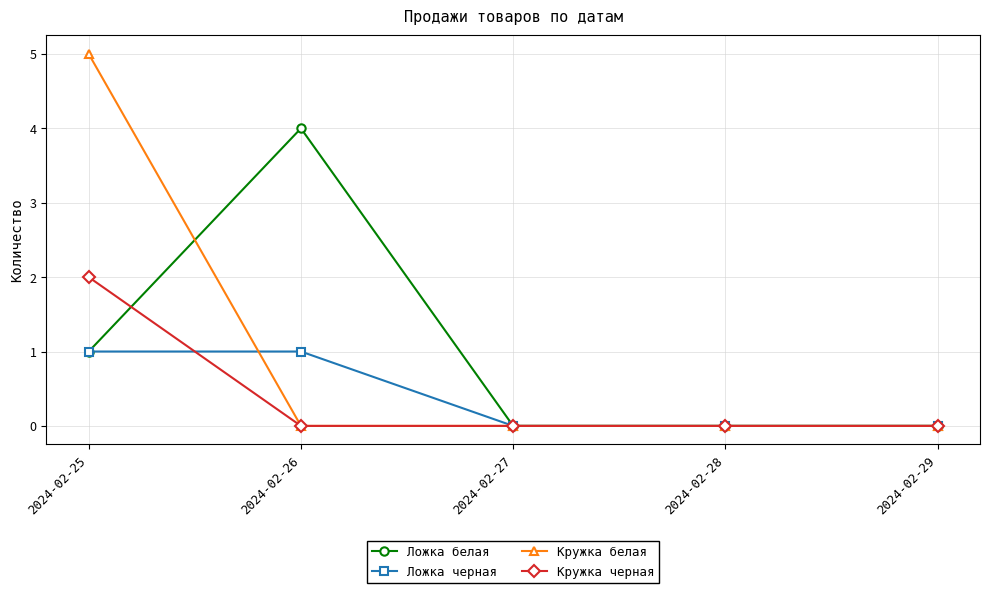

Does the chart display data point markers on the line(s)?

Yes